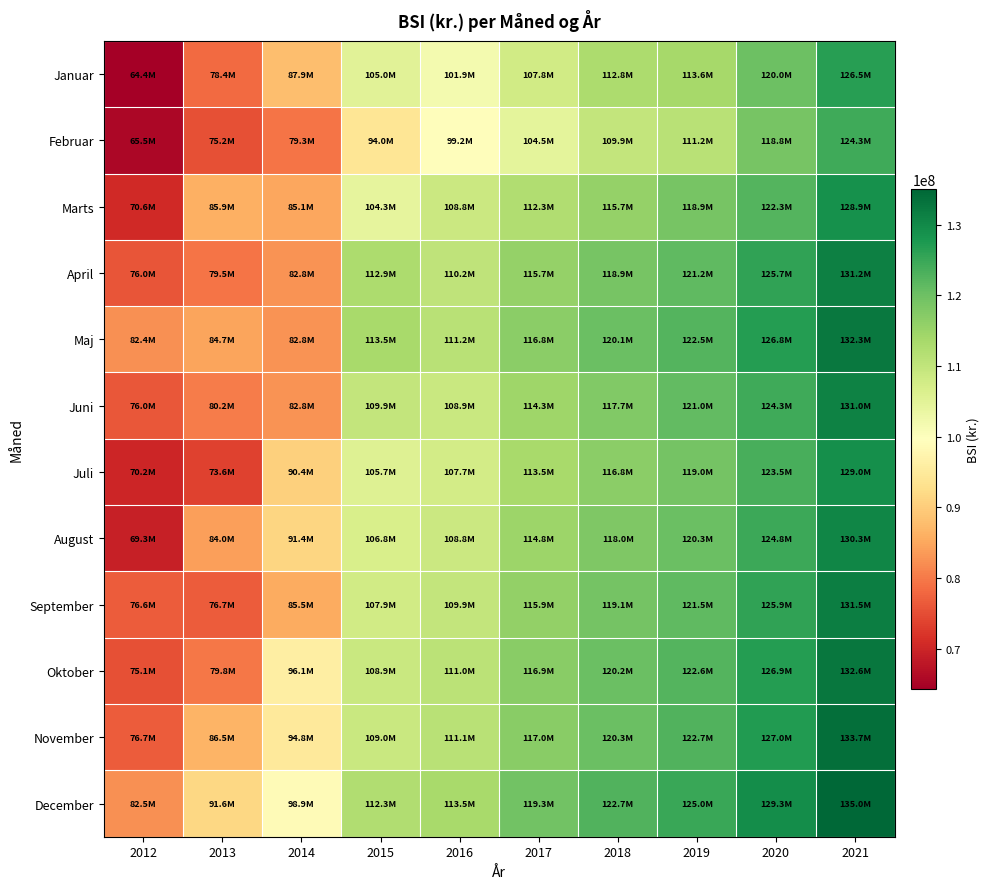

Which has a higher value, 2021 or 2020?

2021